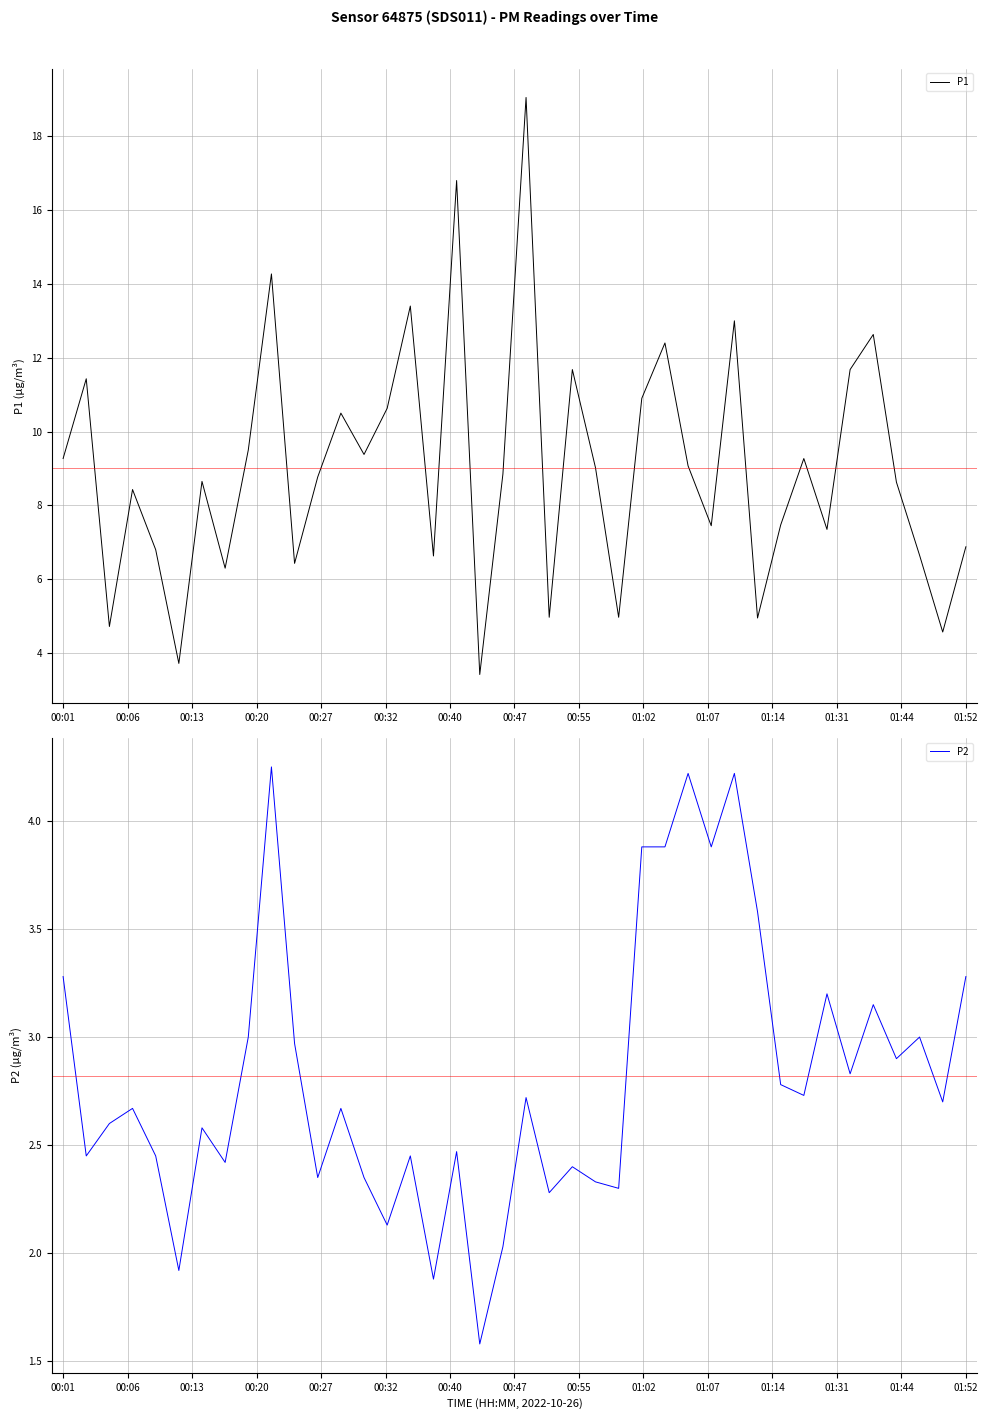

True or false: P1 has more than 2 points higher than both neighbors.

True